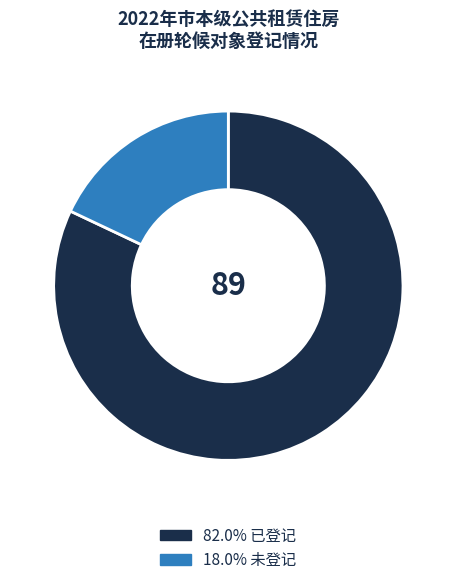

Is there a majority slice in this chart?

Yes